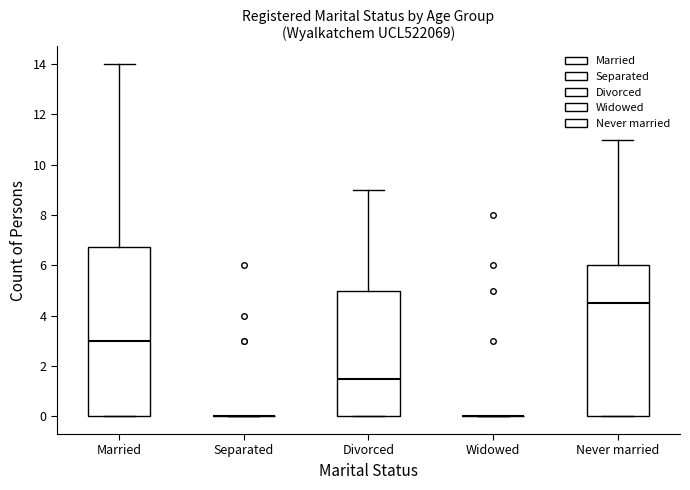

Reading left to right, read every box against the y-axis: the position of its median line, the range the box covers, and the ends of its whiskers. The values are not printed on the chart, so give them approximately, as read against the axis.

Married: median 3.0, box 0.0 to 6.8, whiskers 0.0 to 14.0
Separated: box collapsed to a line at 0.0, whiskers 0.0 to 0.0
Divorced: median 1.6, box 0.0 to 5.0, whiskers 0.0 to 9.0
Widowed: box collapsed to a line at 0.0, whiskers 0.0 to 0.0
Never married: median 4.6, box 0.0 to 6.0, whiskers 0.0 to 11.0